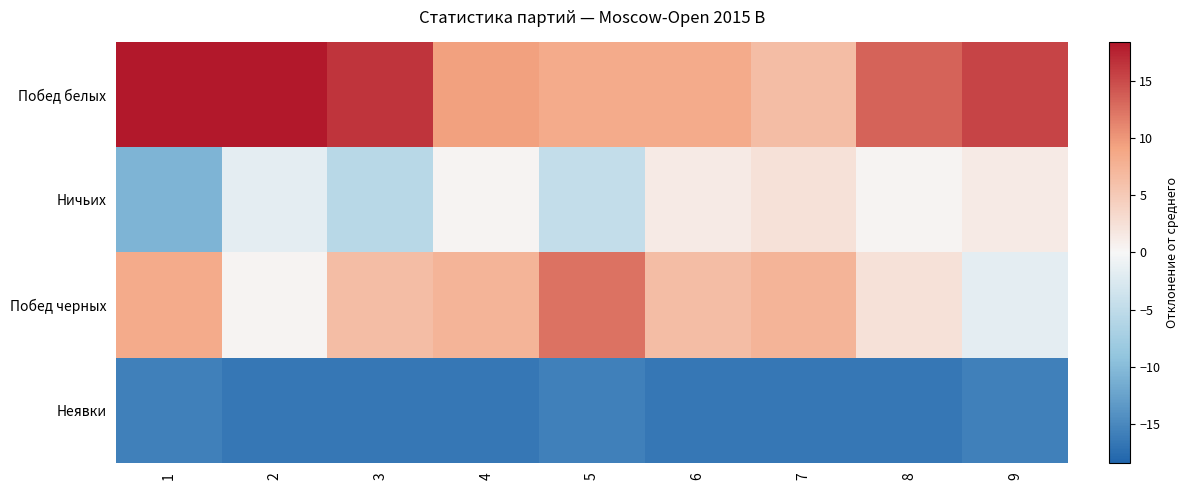

Reading left to right, transcribe all the data shown in this chart.

Побед белых: 1=18.4	2=18.4	3=16.4	4=9.4	5=8.4	6=8.4	7=6.4	8=13.4	9=15.4
Ничьих: 1=-10.6	2=-1.6	3=-5.6	4=0.4	5=-4.6	6=1.4	7=2.4	8=0.4	9=1.4
Побед черных: 1=8.4	2=0.4	3=6.4	4=7.4	5=12.4	6=6.4	7=7.4	8=2.4	9=-1.6
Неявки: 1=-15.6	2=-16.6	3=-16.6	4=-16.6	5=-15.6	6=-16.6	7=-16.6	8=-16.6	9=-15.6